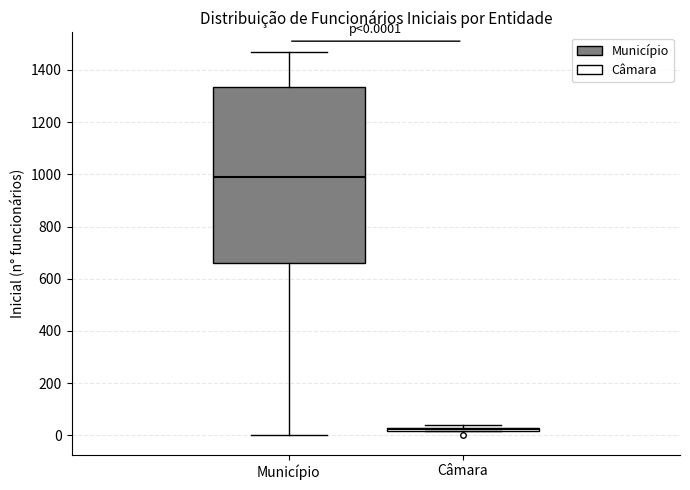

Comparing the boxes themselves (not the whiskers), which one is the tallest?

Município